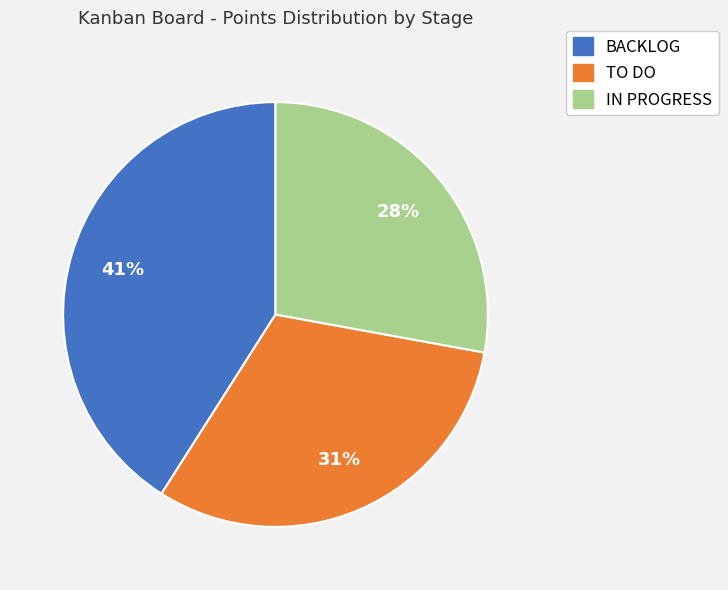

What is the ratio of the value at TO DO to the value at IN PROGRESS?

1.1